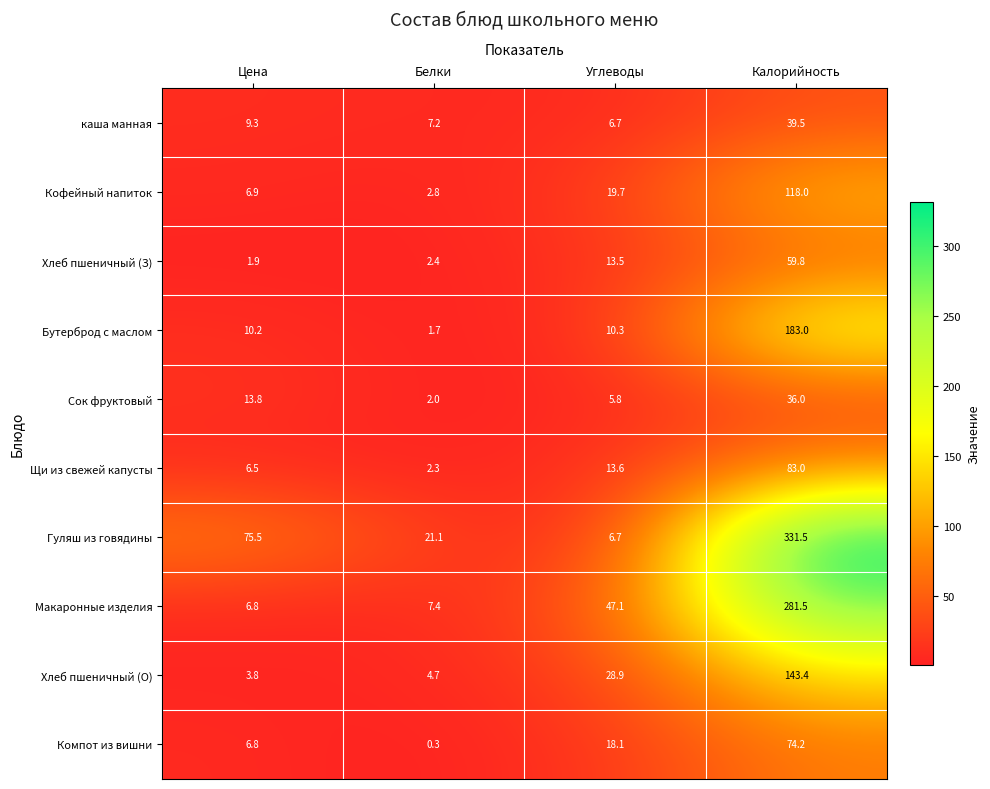

How many data points in Сок фруктовый are less than 13?

2